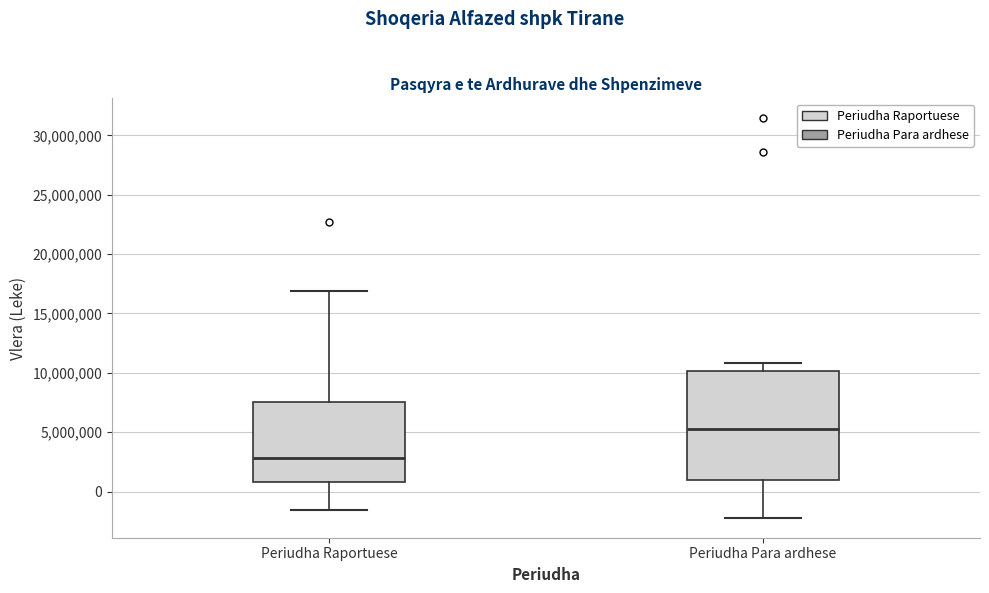

Where is the lower edge of the box for Periudha Raportuese on the y-axis? The values are not printed on the chart, so give them approximately, as read against the axis.

1000000